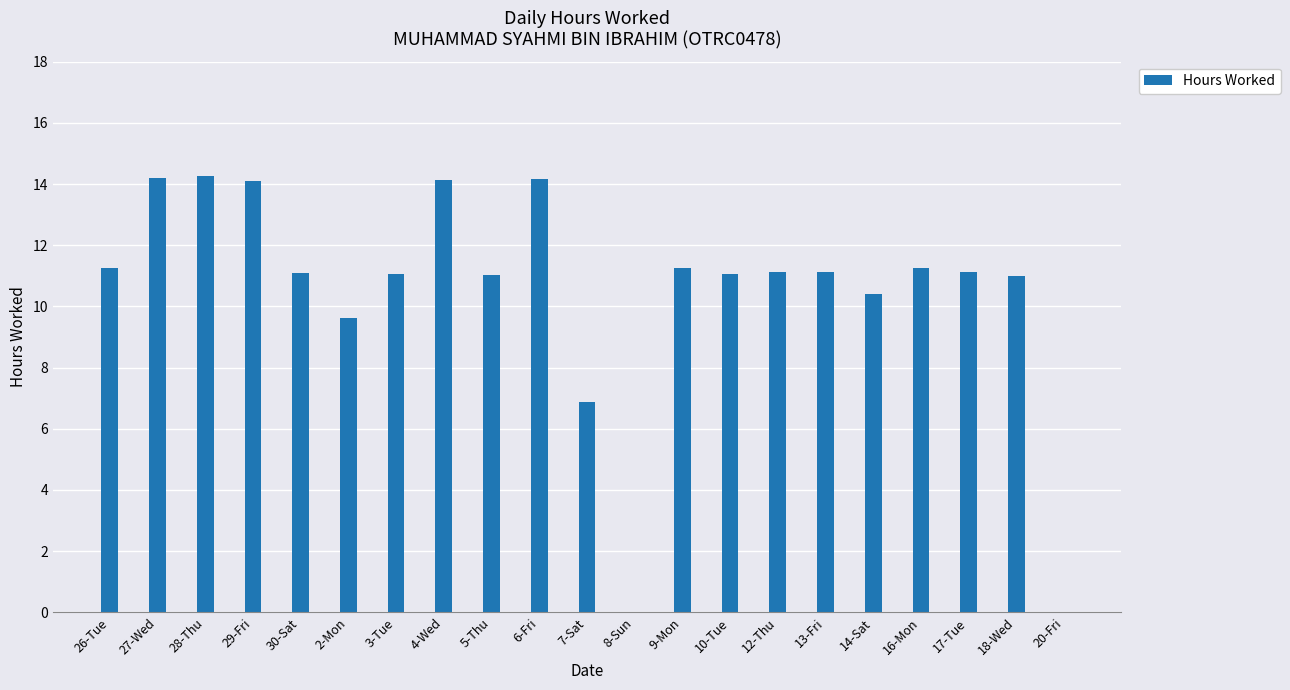

The value at 13-Fri is 17.9. True or false?

False